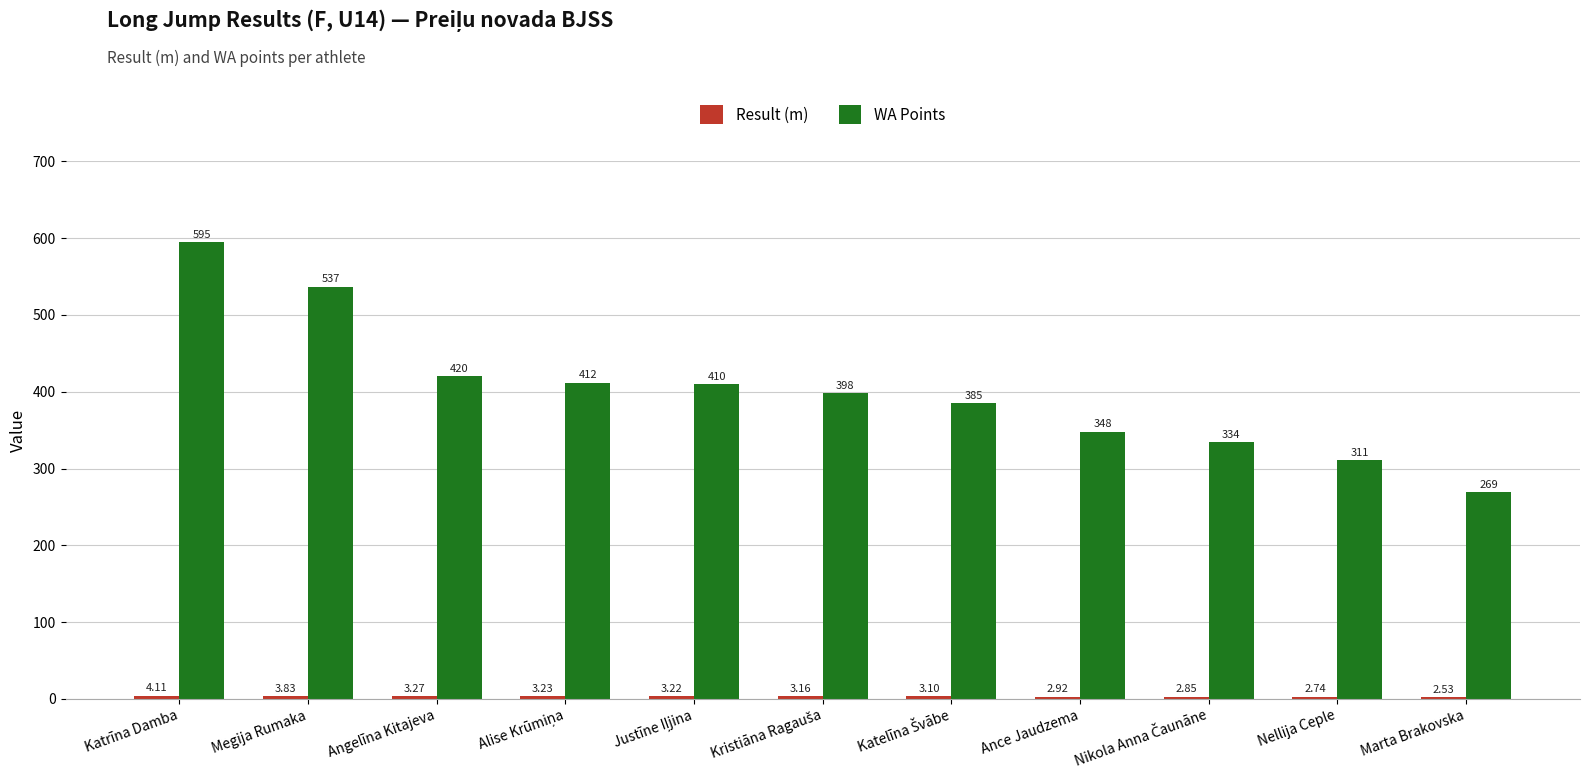

What is the difference between the maximum and minimum values in the WA Points series?

326.0